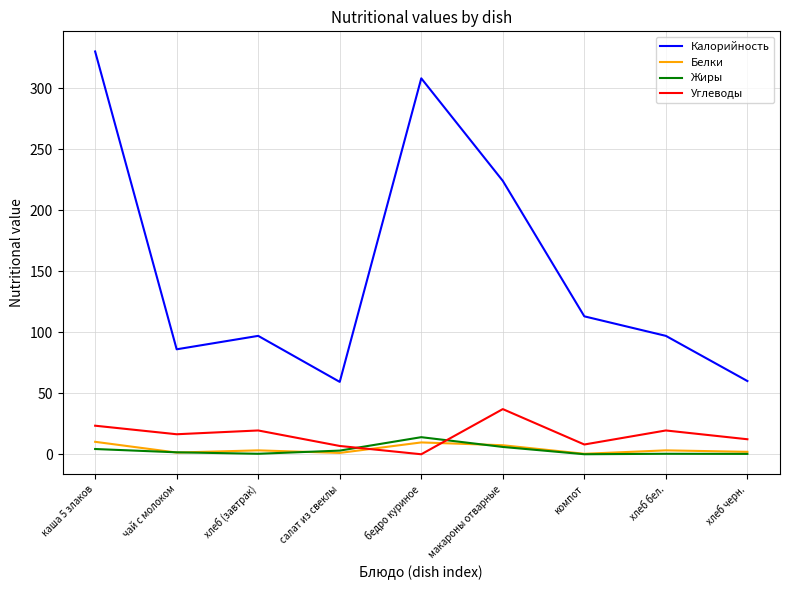

Which series changed the most between хлеб (завтрак) and макароны отварные?

Калорийность